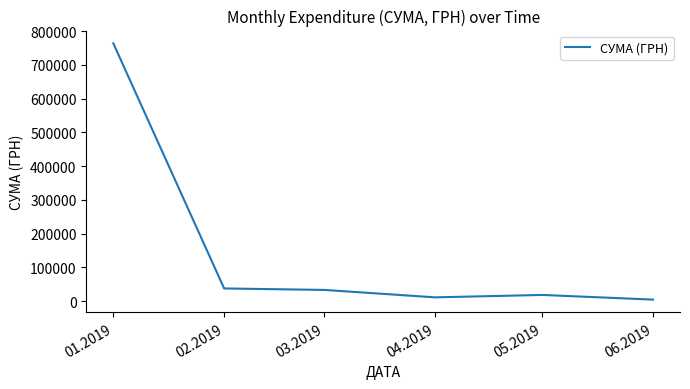

Reading left to right, transcribe all the data shown in this chart.

763717.1	37551.2	33188.1	11178.5	18289.7	4506.5